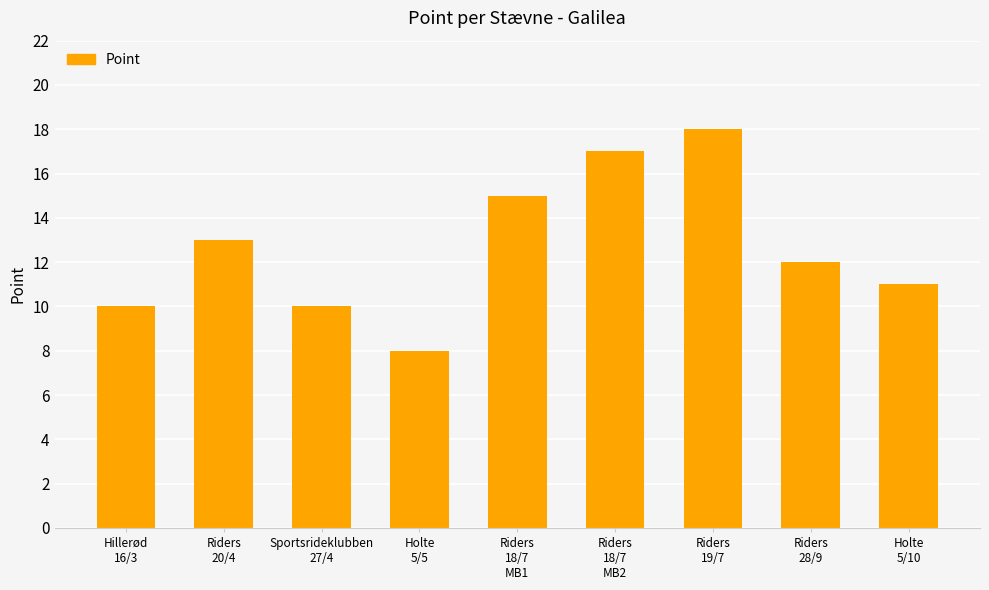

How many data points are less than 12?

4